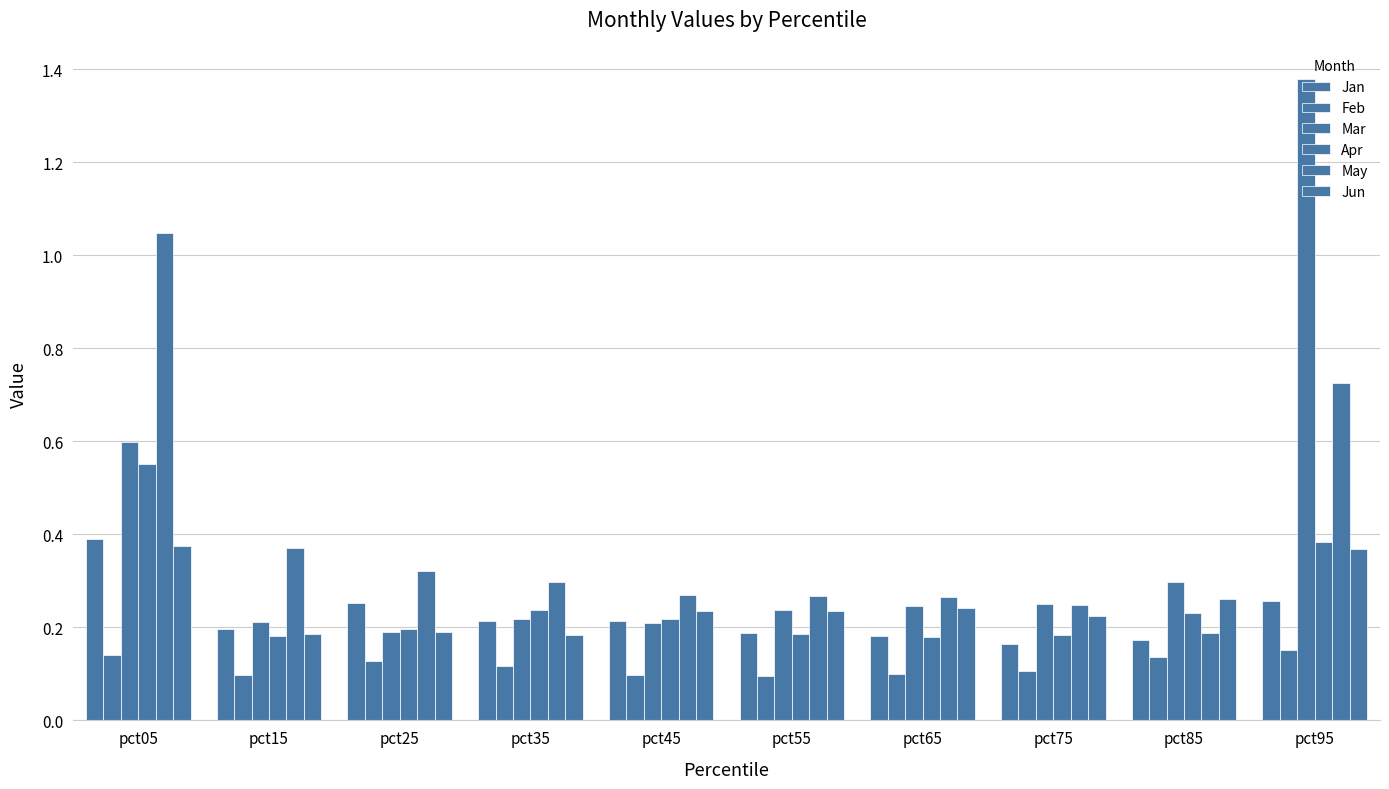

What is the smallest value displayed?

0.1